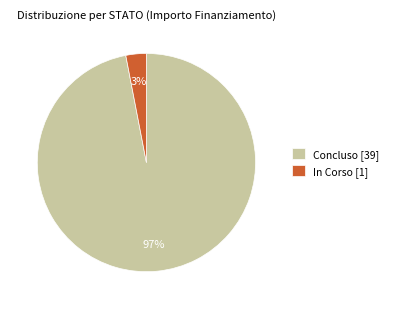

Is there a majority slice in this chart?

Yes